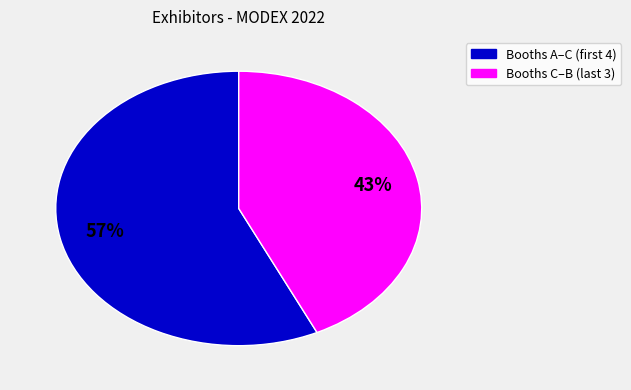

Is there any slice that represents more than half of the pie?

Yes